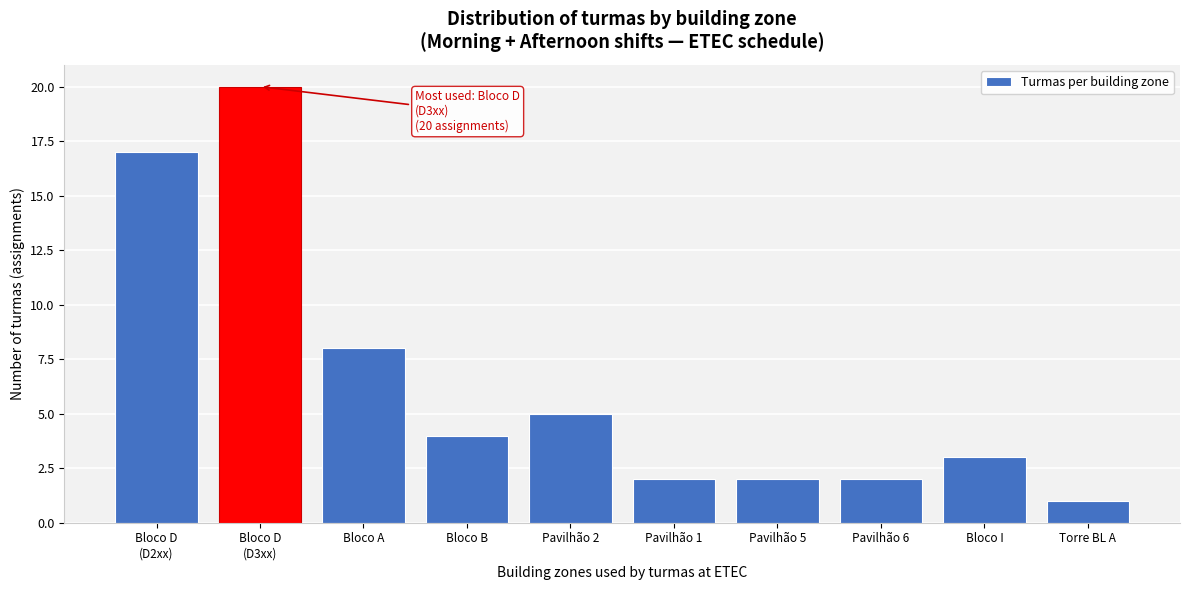

Reading right to left, list all the values displayed in this chart.

1	3	2	2	2	5	4	8	20	17